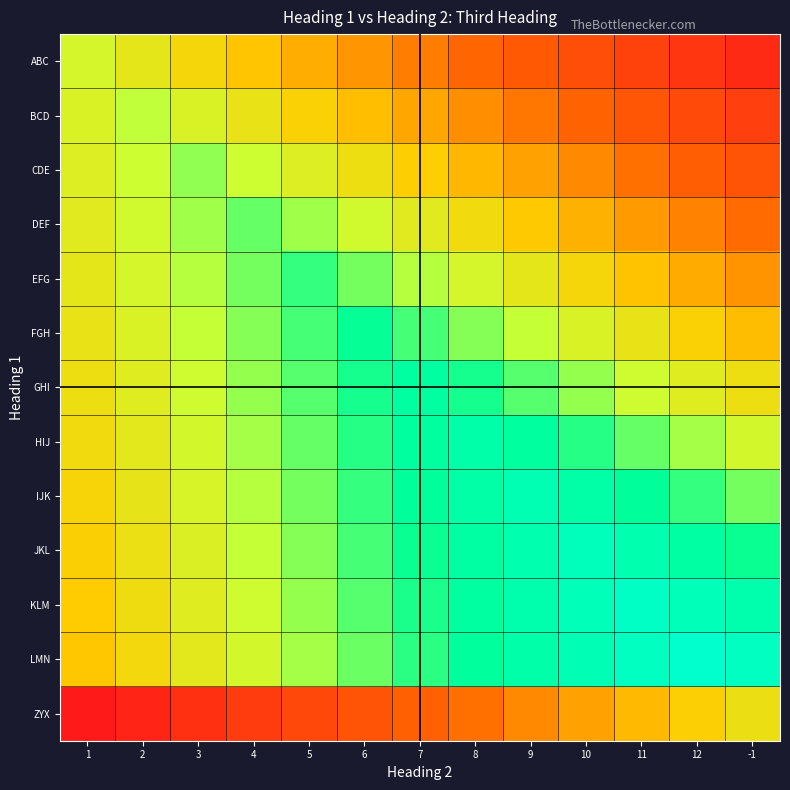

Between 3 and 2, which is larger?

2